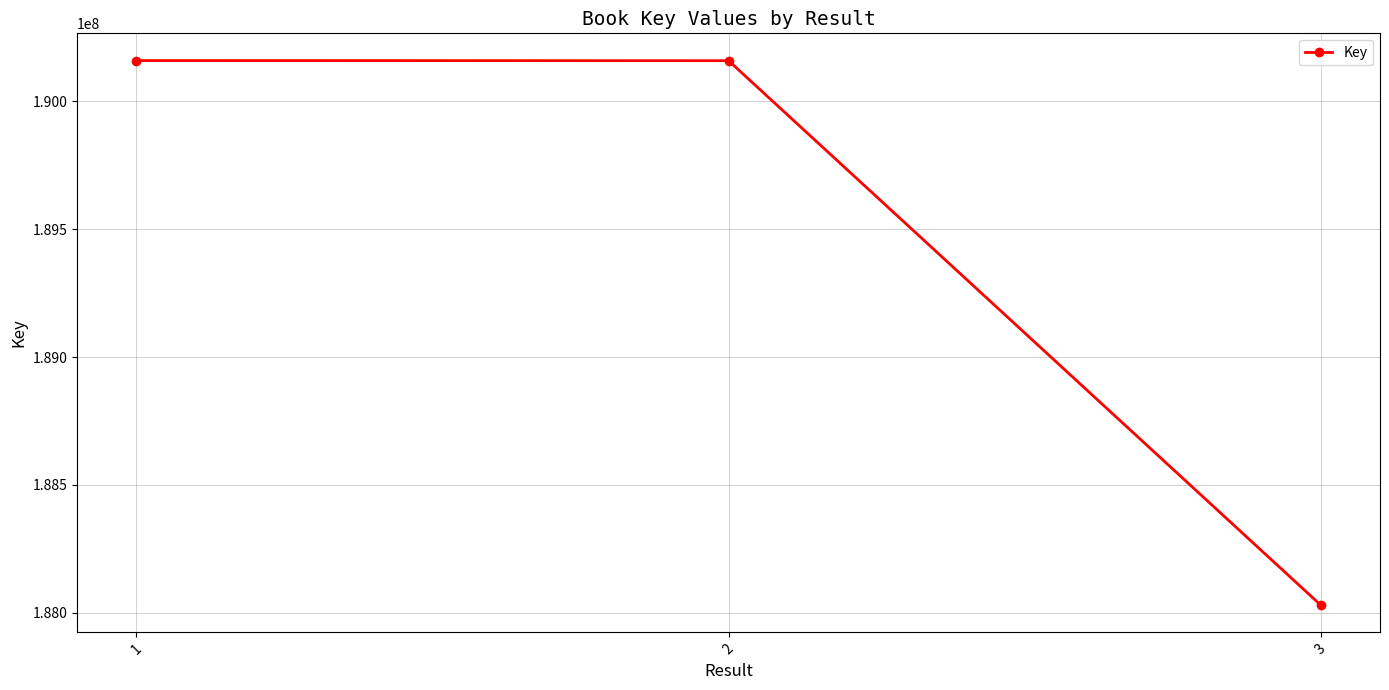

What is the sum of the values at 2 and 3?

378189054